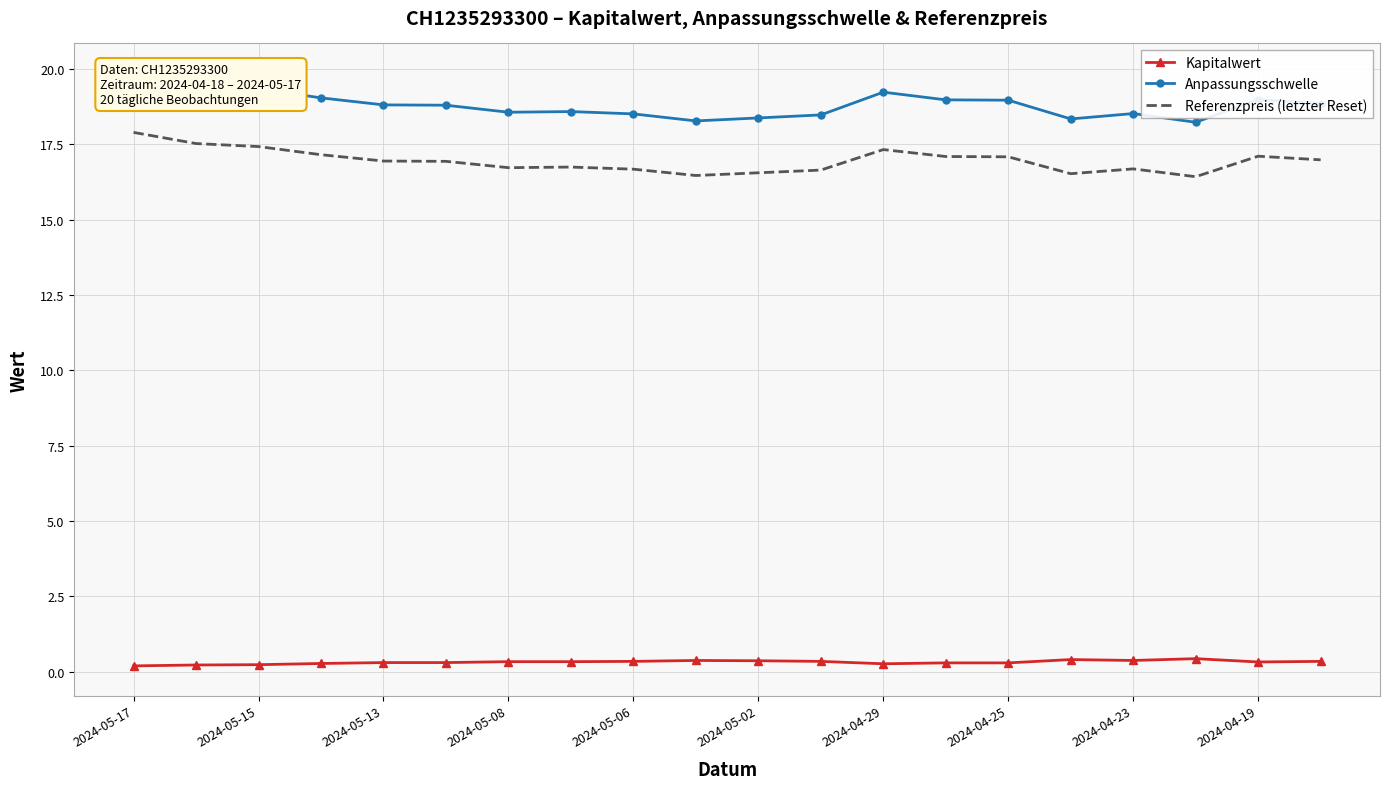

True or false: Referenzpreis (letzter Reset) and Kapitalwert cross at least once.

False